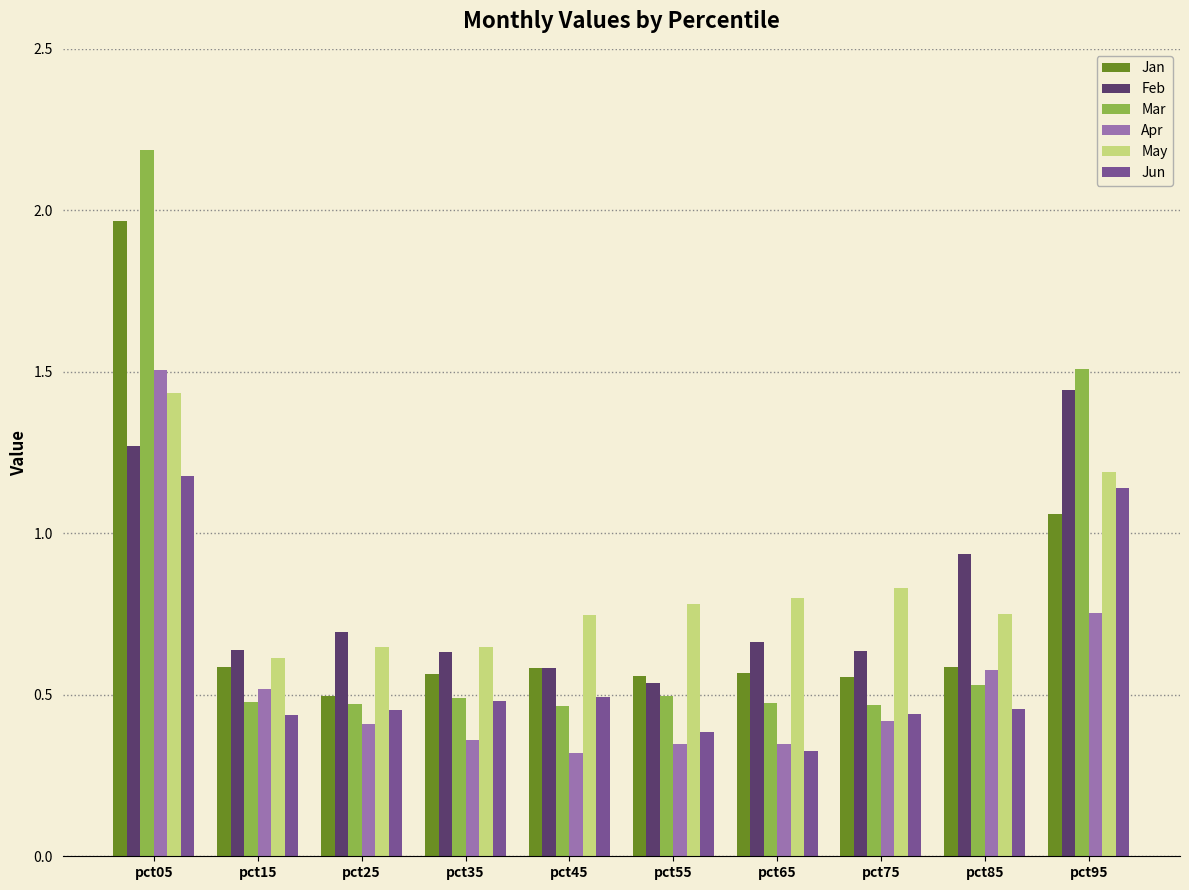

Which series has the widest spread of values?

Mar